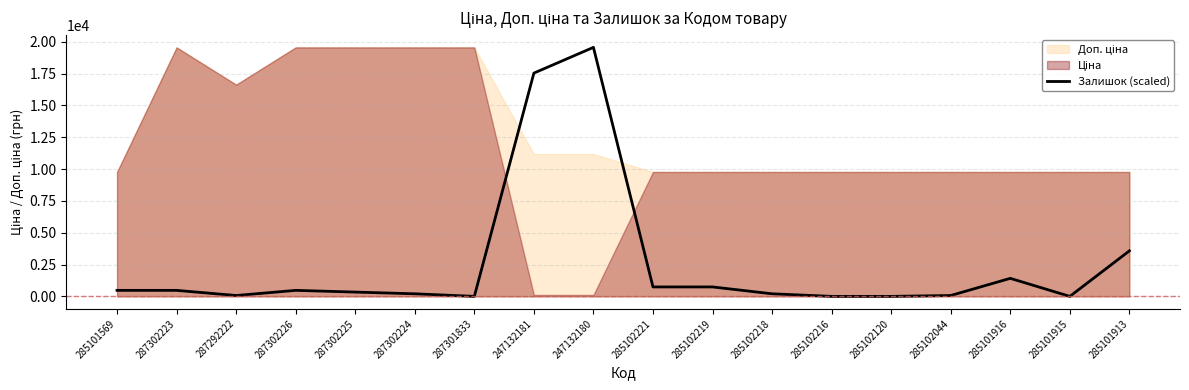

Rank the categories by value from highest to lowest.

247132180, 247132181, 285101913, 285101916, 285102221, 285102219, 285101569, 287302223, 287302226, 287302225, 287302224, 285102218, 287292222, 285102044, 287301833, 285102216, 285102120, 285101915